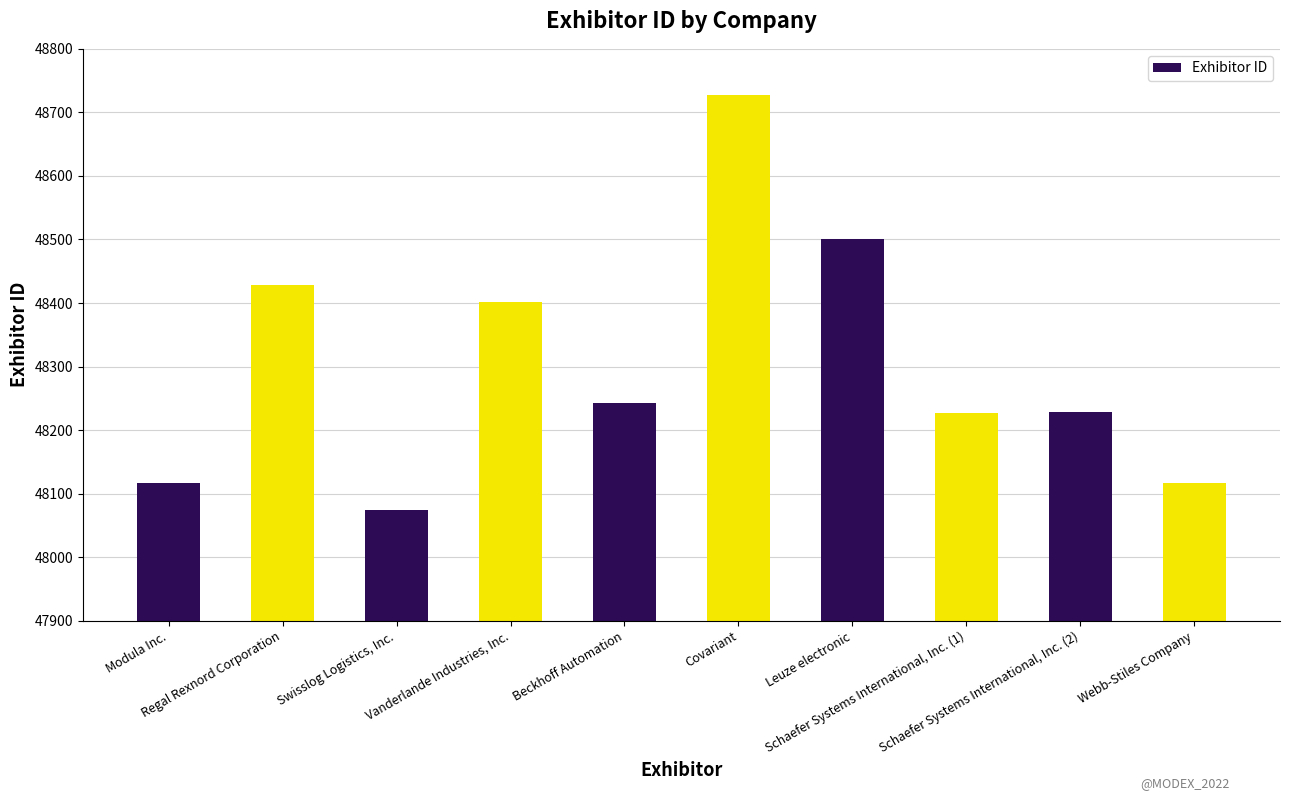

The value at Modula Inc. is 48117. True or false?

True